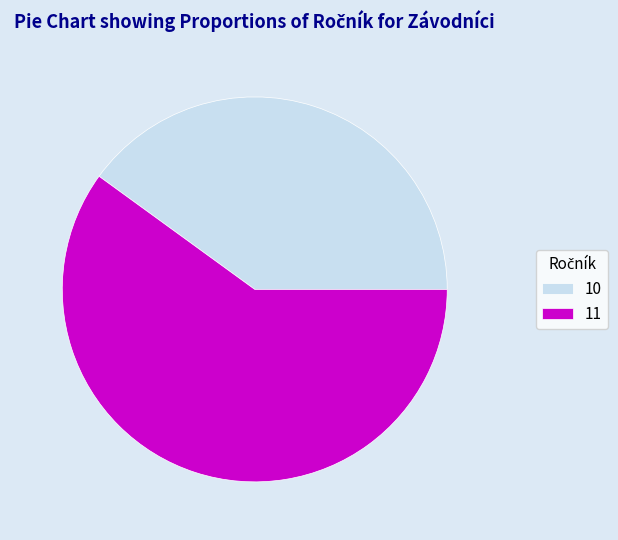

The 10 slice represents 32% of the pie. True or false?

False